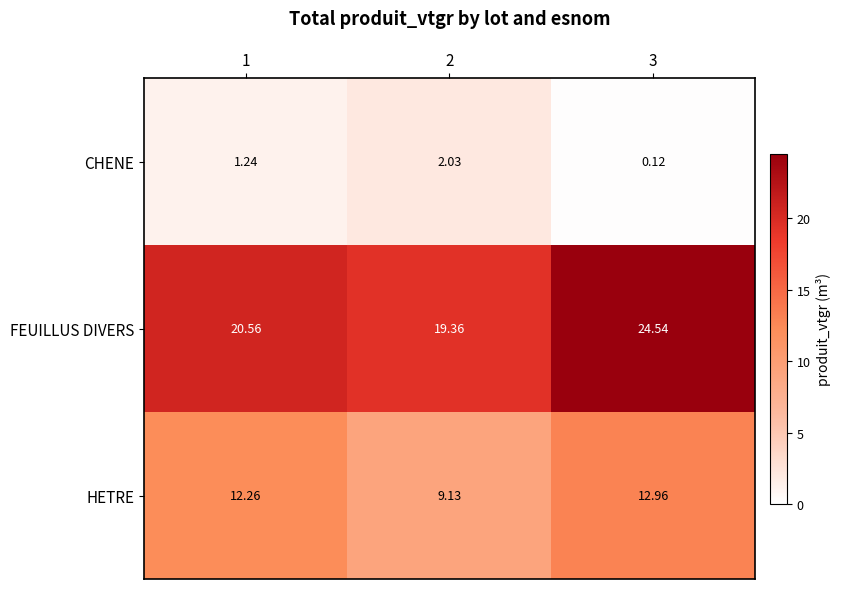

What is the total value across all series at 2?

30.5